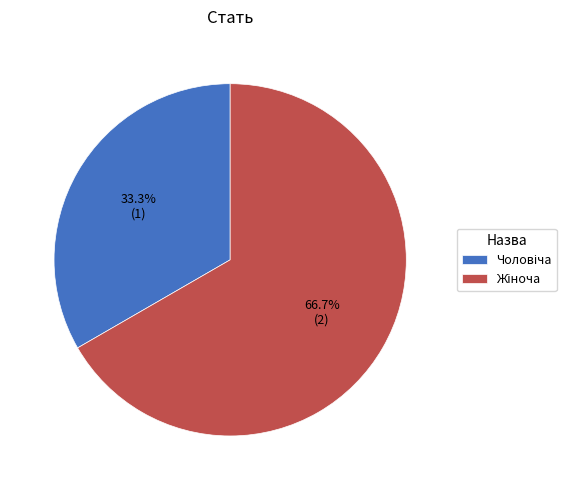

Is there a majority slice in this chart?

Yes